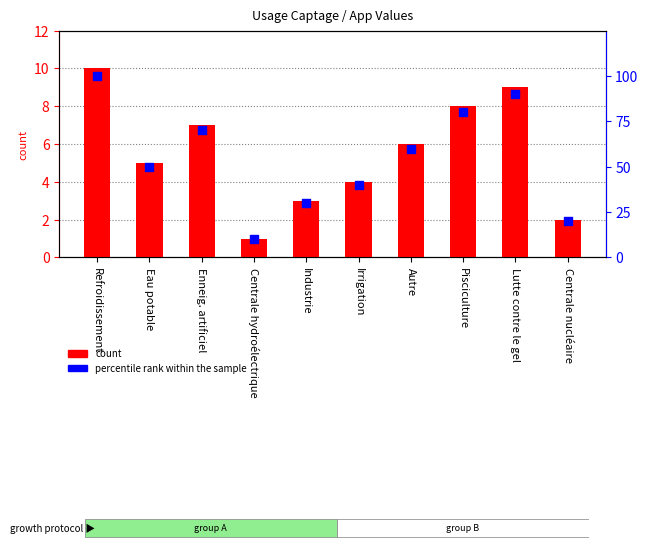

Which series reaches the maximum Y coordinate?

percentile rank within the sample